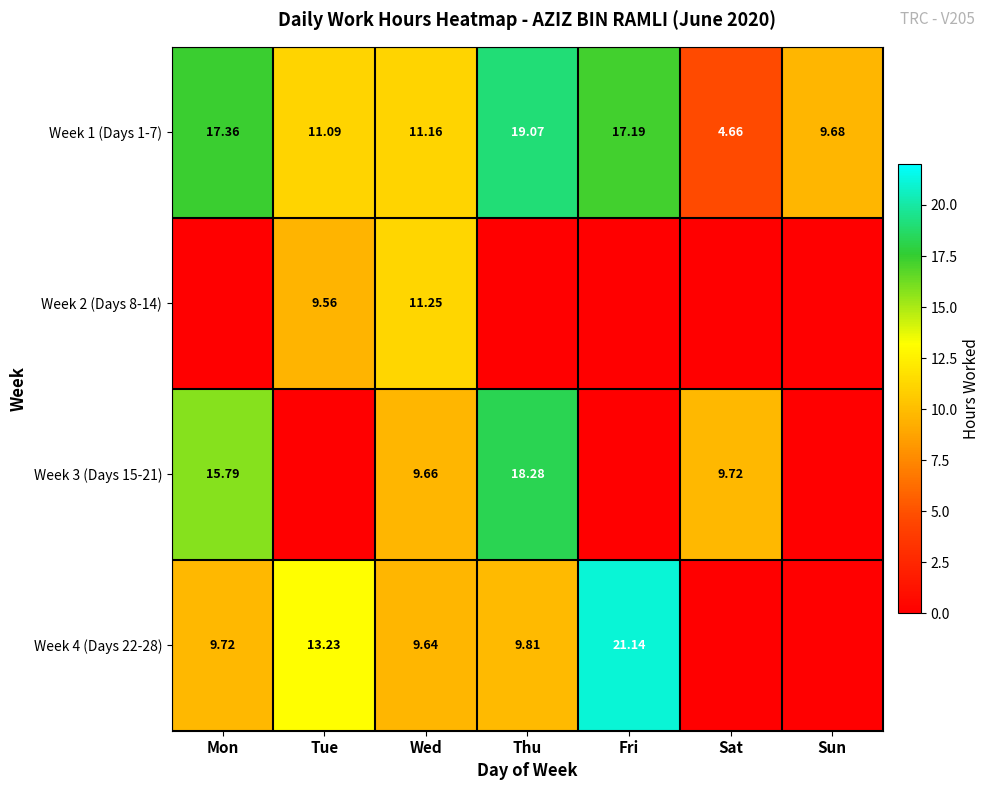

What is the difference between the highest and lowest values at Wed?

1.6